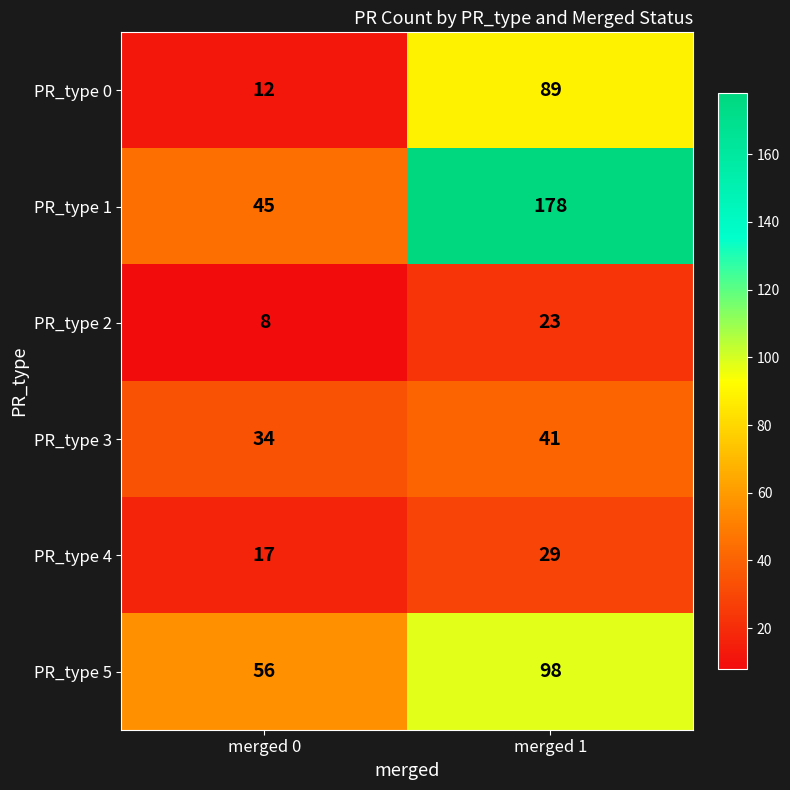

Reading left to right, list all the values displayed in this chart.

PR_type 0: 12	89
PR_type 1: 45	178
PR_type 2: 8	23
PR_type 3: 34	41
PR_type 4: 17	29
PR_type 5: 56	98